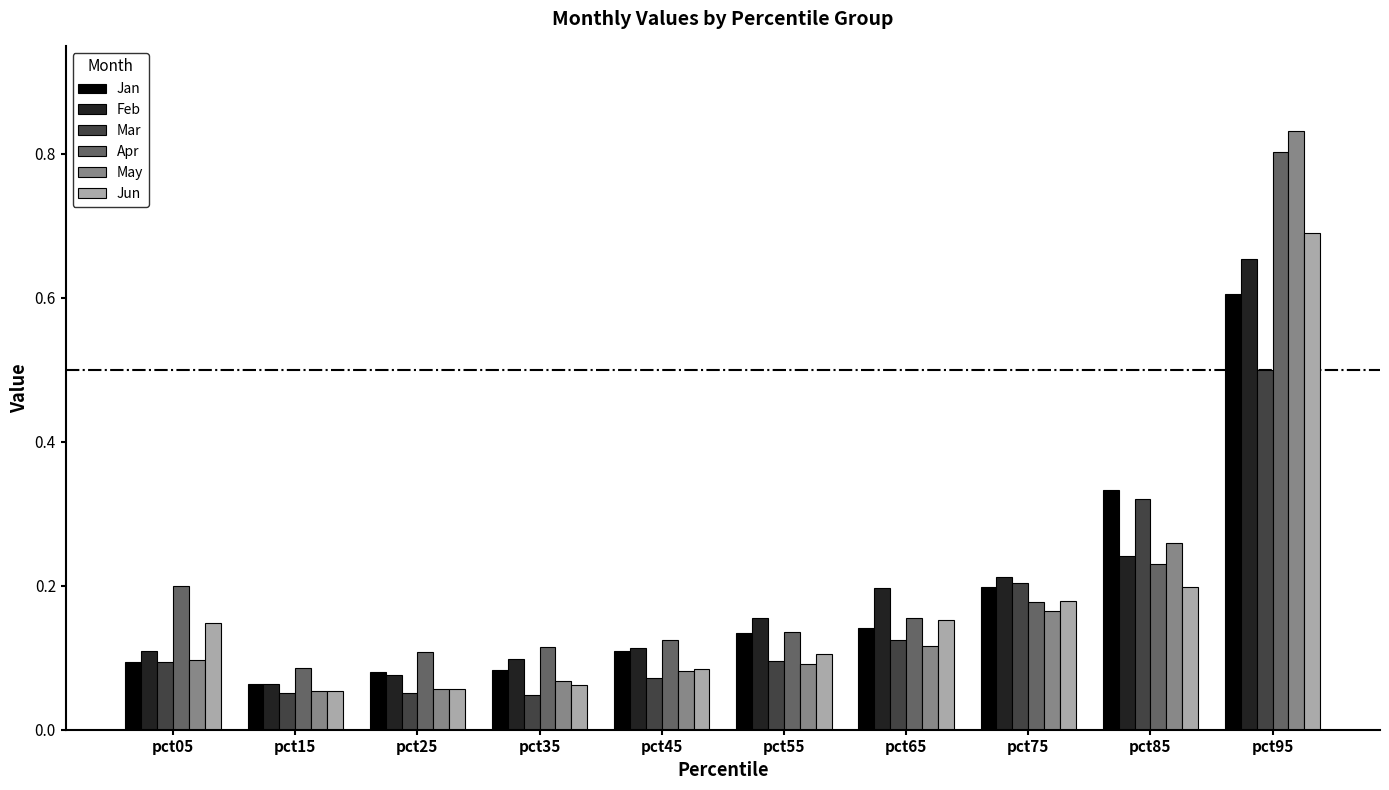

Which series has the widest spread of values?

May